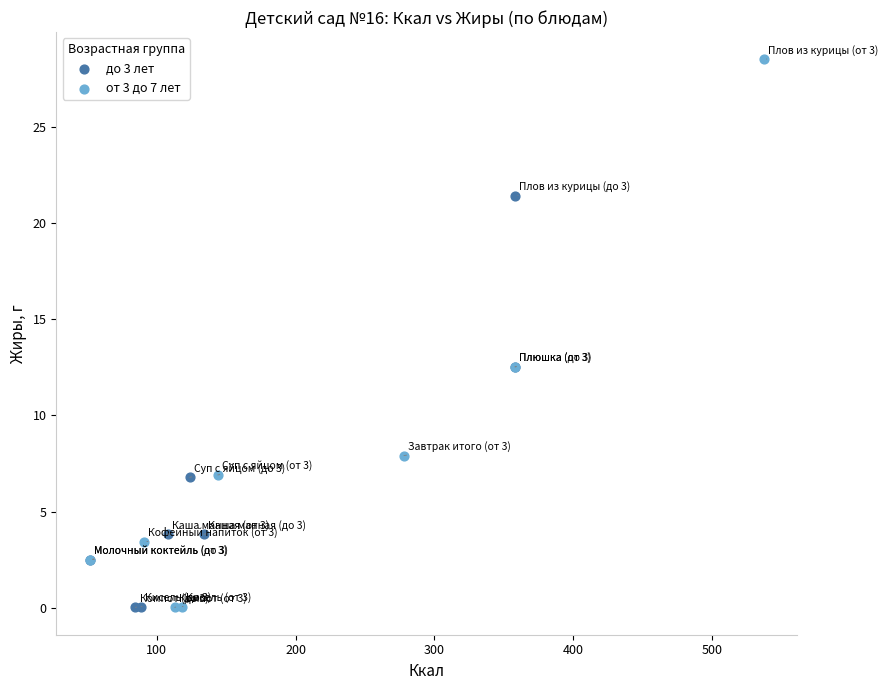

What are all the series names shown in the legend?

до 3 лет, от 3 до 7 лет